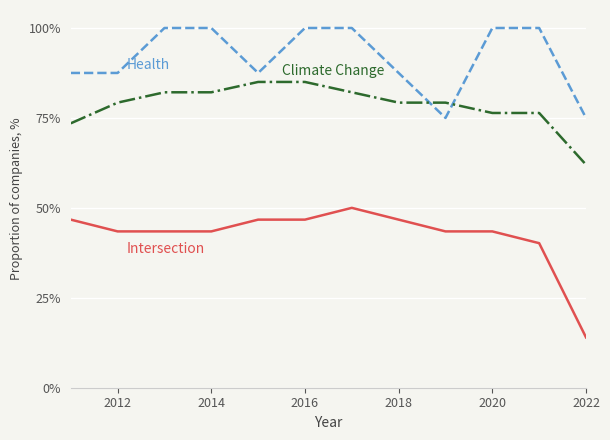

What is the maximum value shown in the chart?

100.0